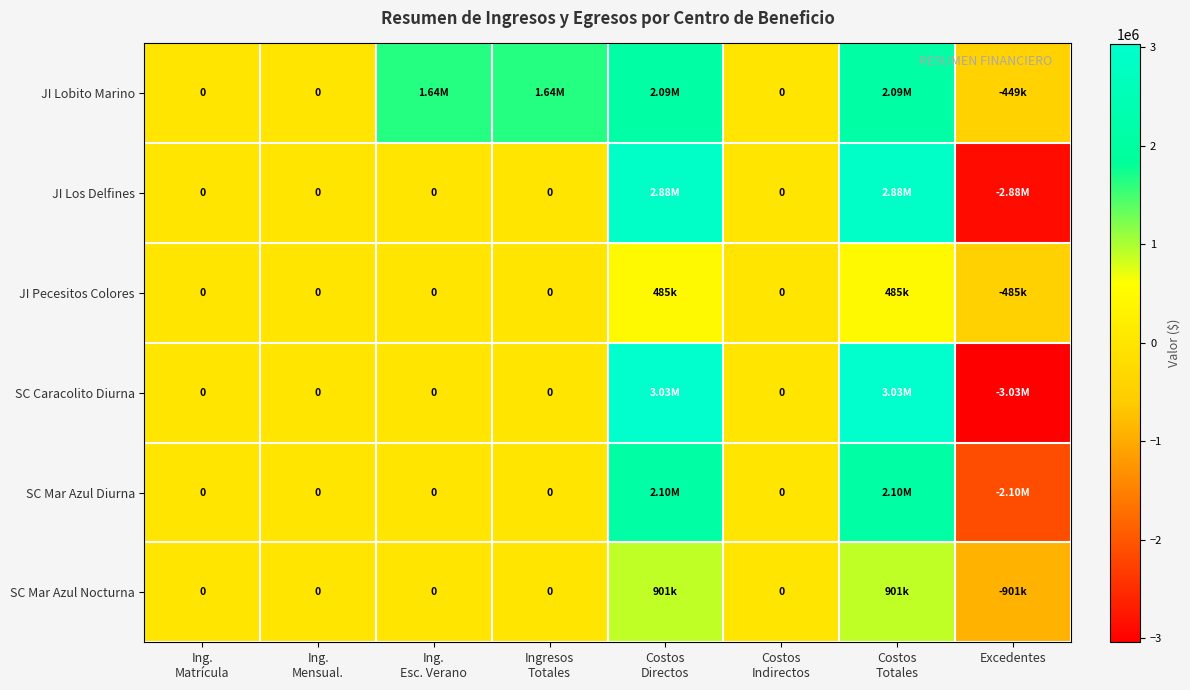

What is the minimum value for SC Caracolito Diurna?

-3032377